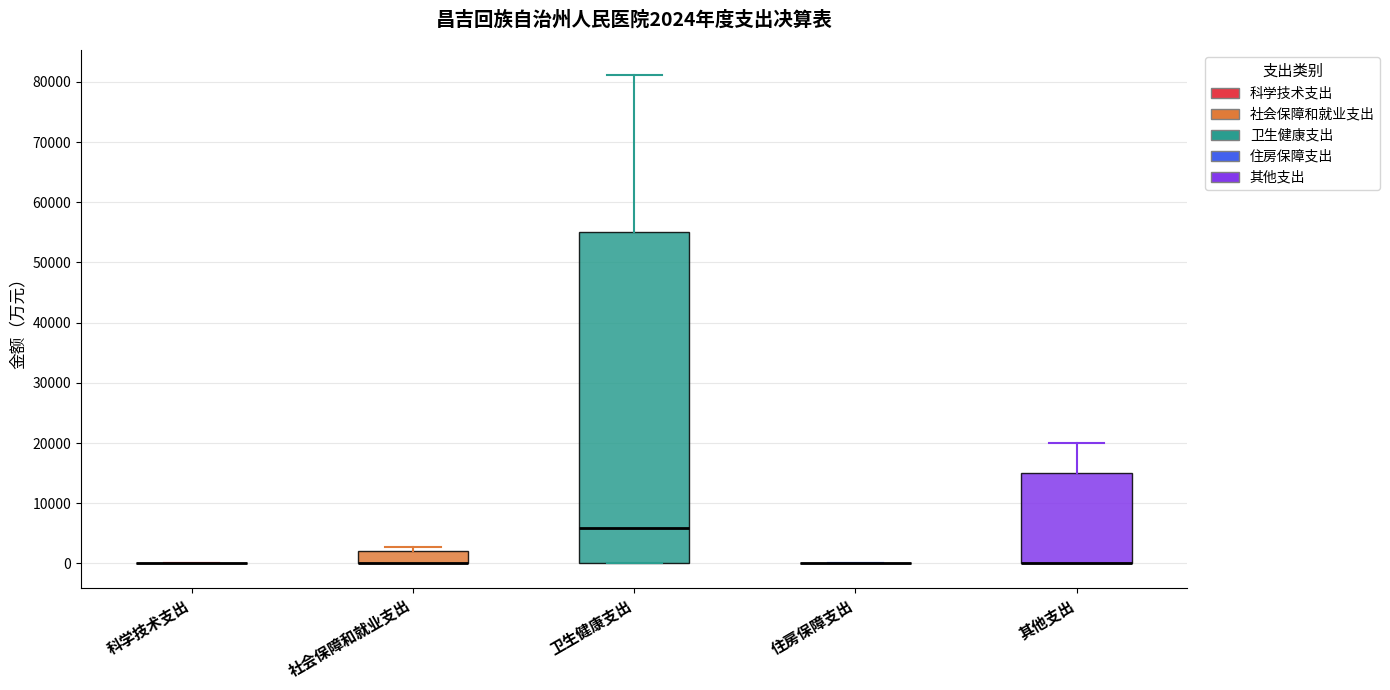

Comparing the boxes themselves (not the whiskers), which one is the tallest?

卫生健康支出